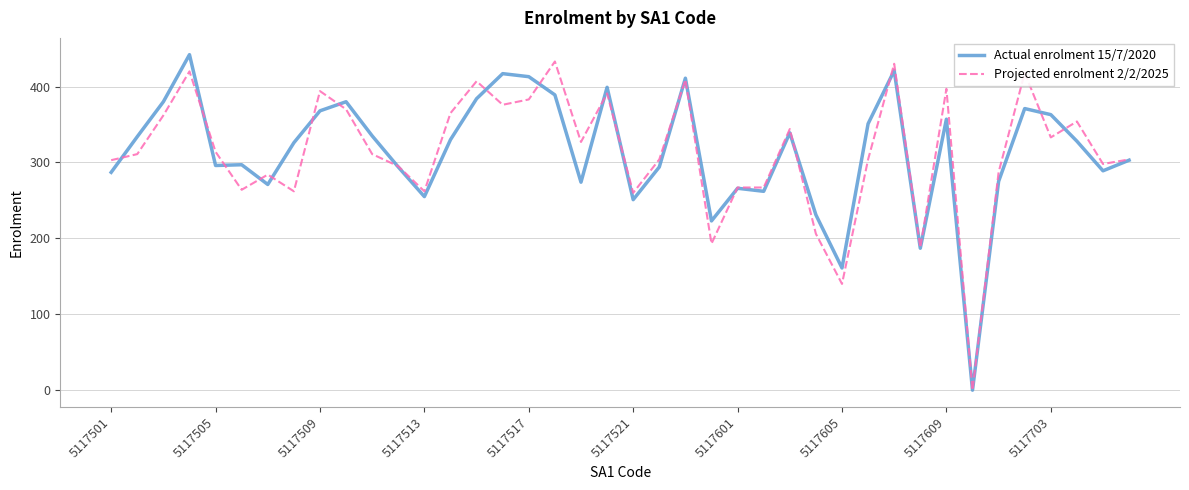

What is the highest value of the Actual enrolment 15/7/2020 series?

442